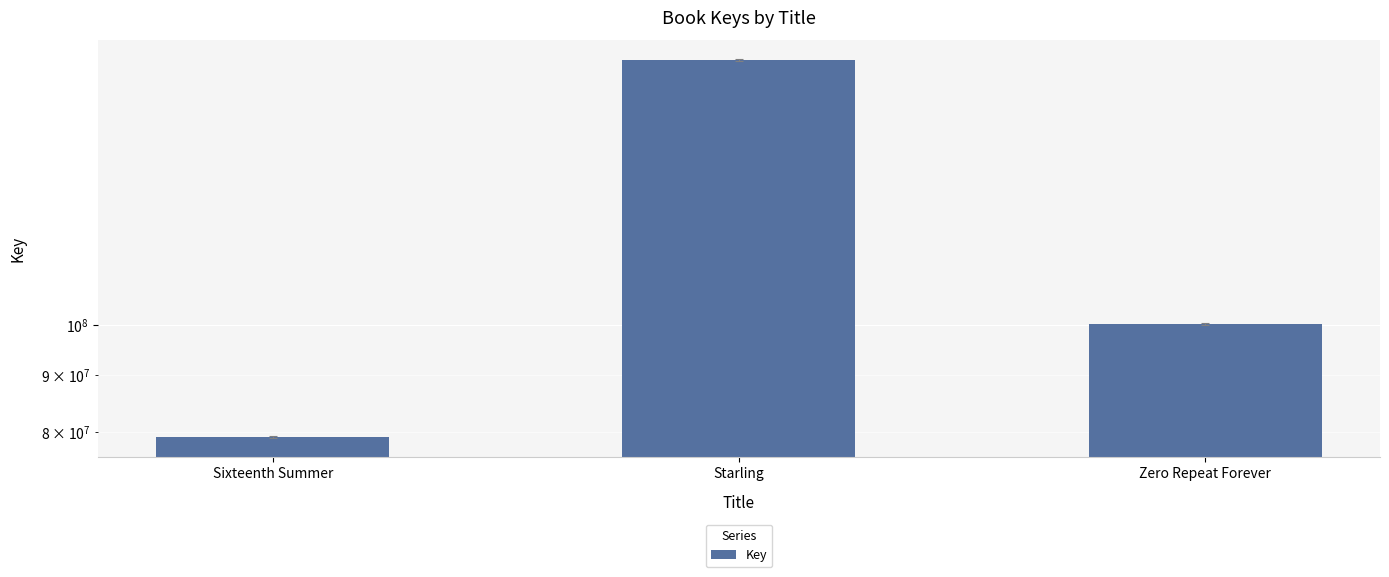

What is the ratio of the value at Sixteenth Summer to the value at Starling?

0.5